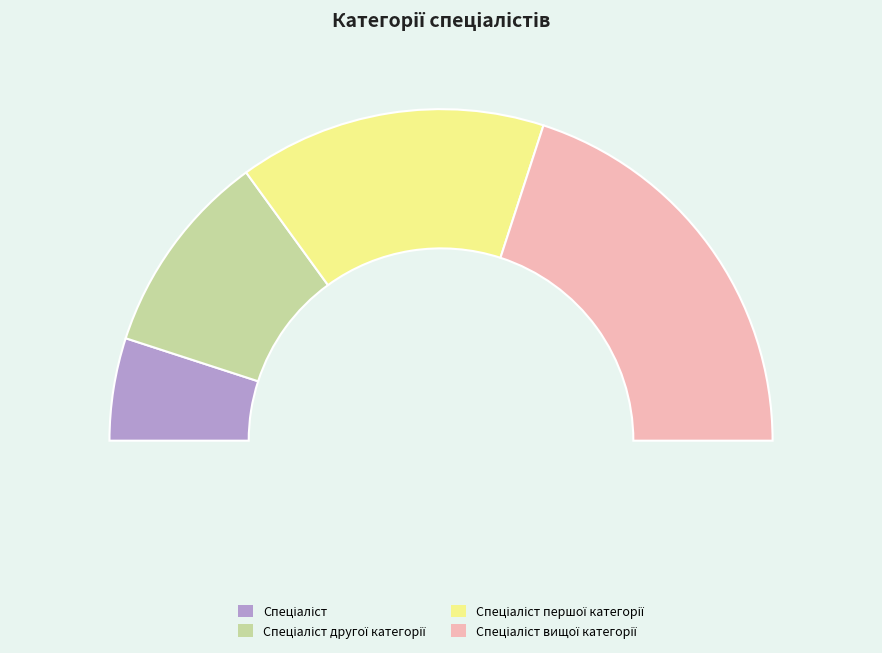

To the nearest percent, what percentage of the pie is Спеціаліст?

10%